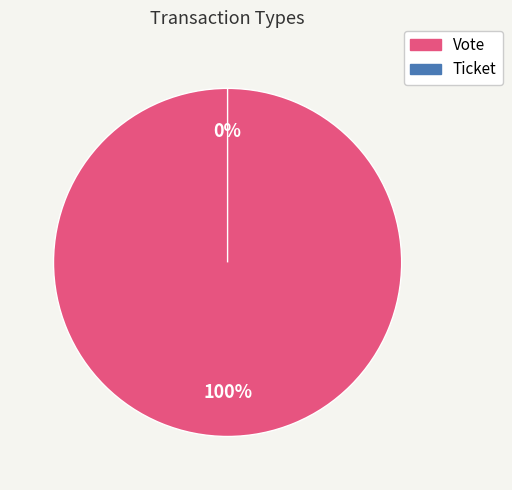

To the nearest percent, what is the average slice percentage?

50%